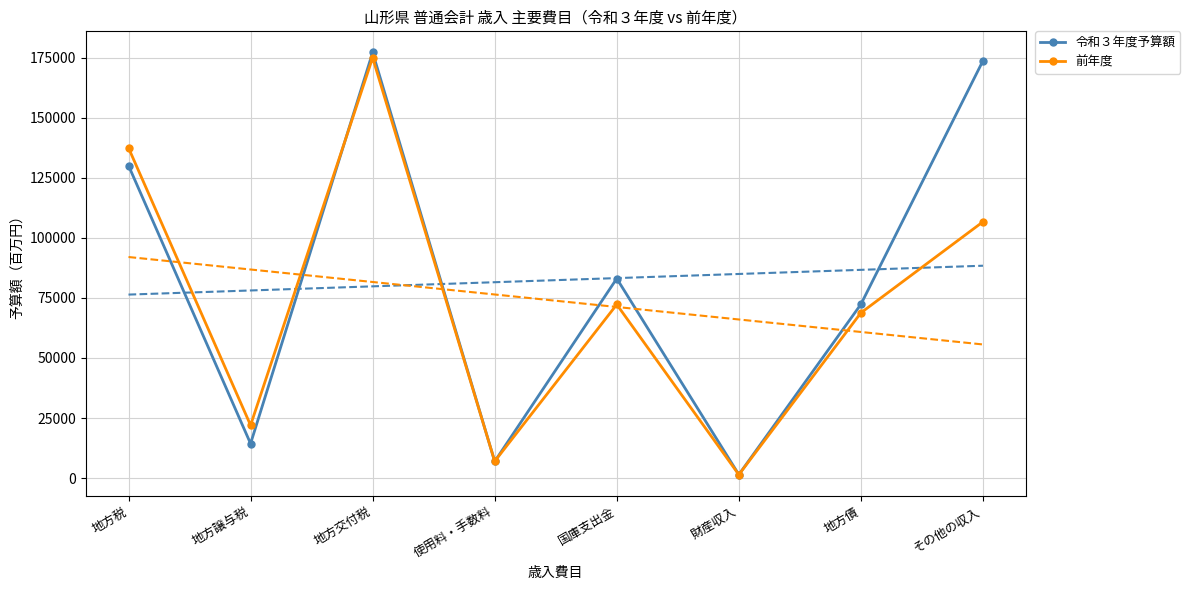

What is the value of the 前年度 point at the 4th from the left?

6998